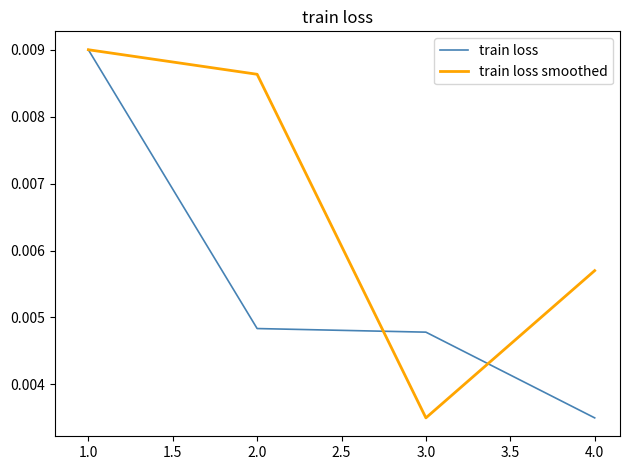

True or false: train loss and train loss smoothed intersect in this chart.

True